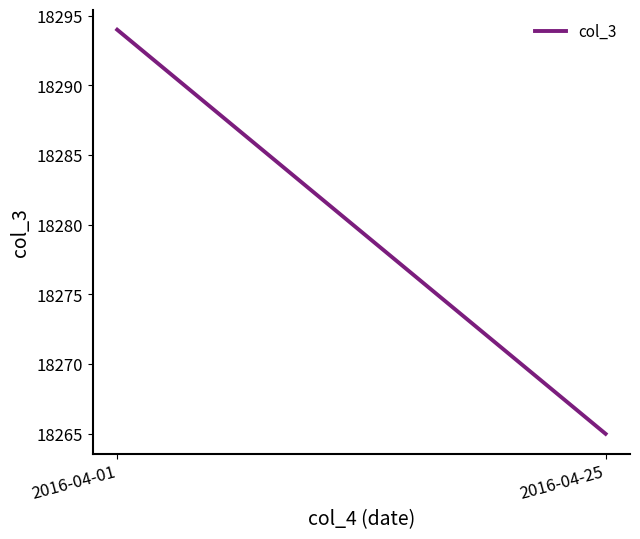

What is the value of the 1st point from the left?

18294